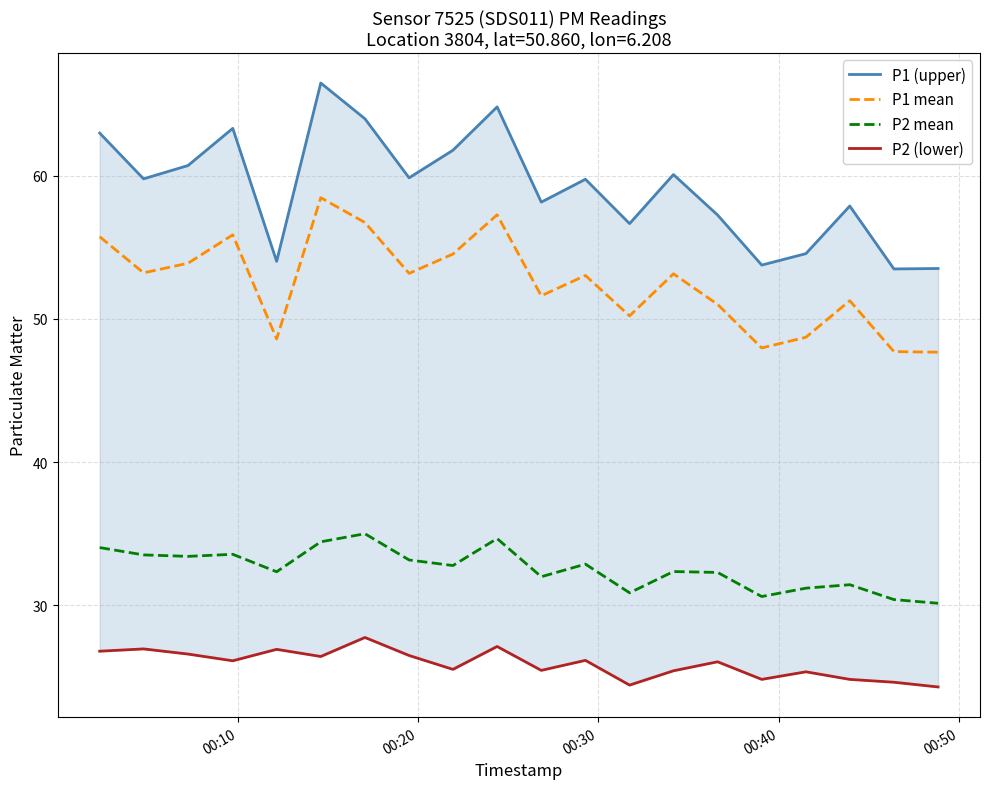

True or false: P2 (lower) and P1 mean intersect in this chart.

False